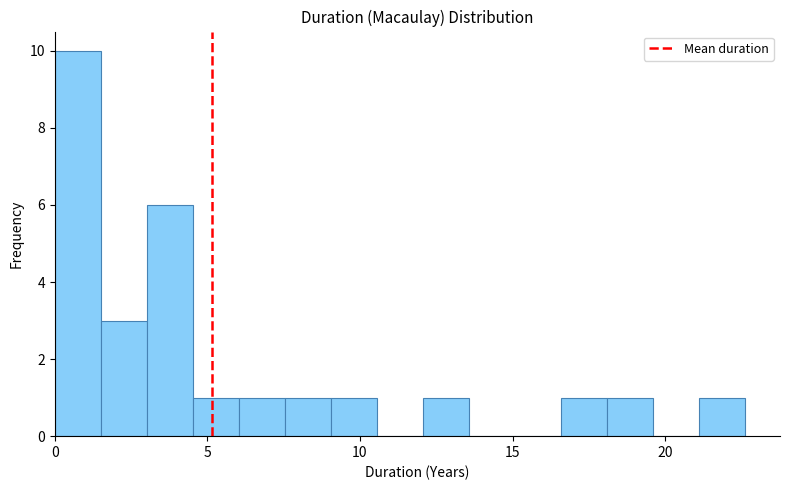

Read against the x-axis, roughly where is the centre of the tallest bar?

1.0